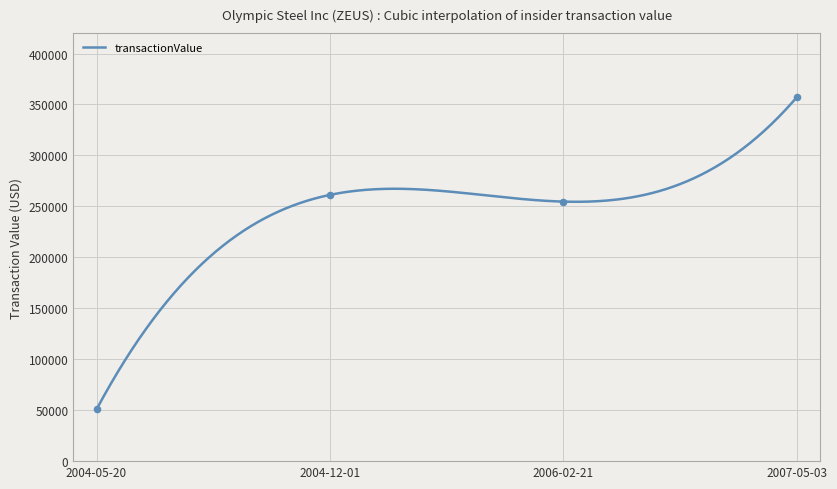

At how many categories does at least one series exceed 225651?

3